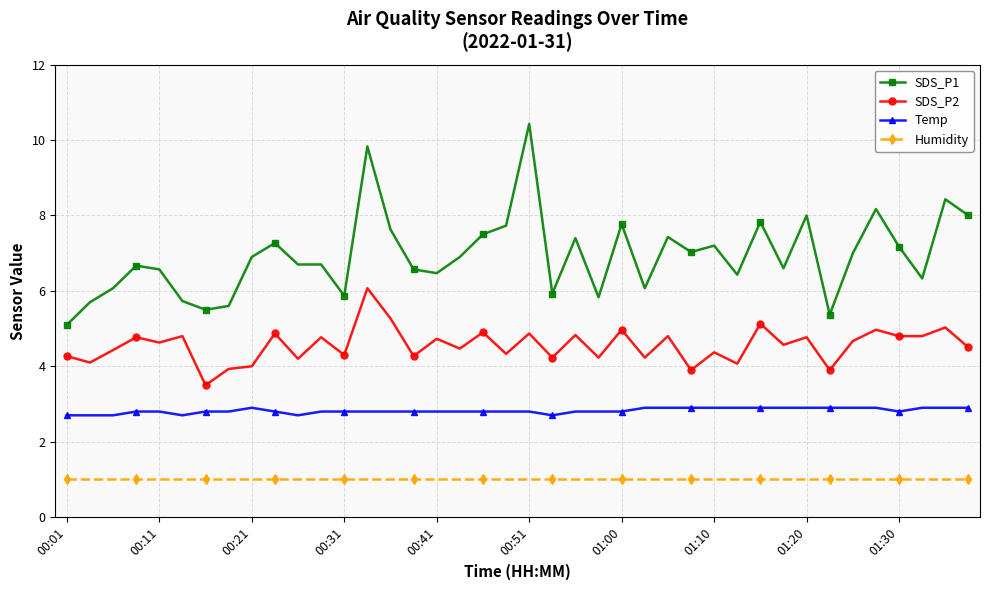

What is the value of the SDS_P1 point at the 35th from the left?

7.0